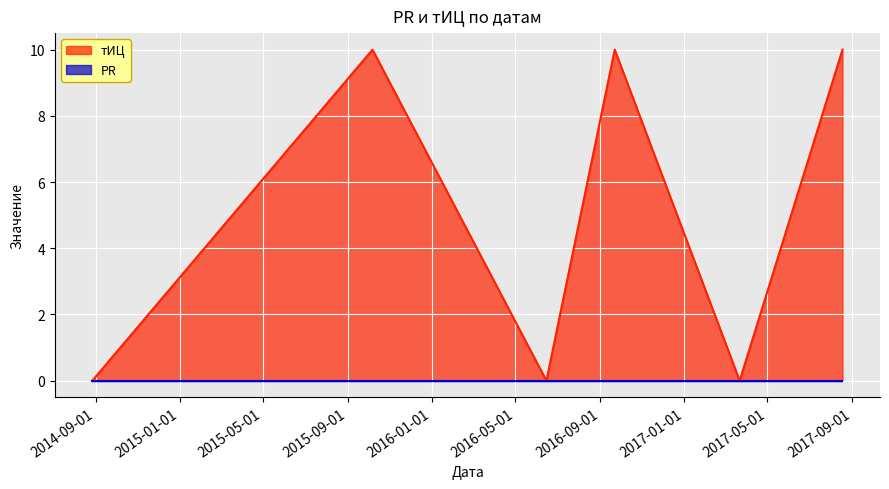

Rank the categories by value from highest to lowest.

2015-10-07, 2016-09-22, 2017-08-18, 2014-08-27, 2016-06-15, 2017-03-22